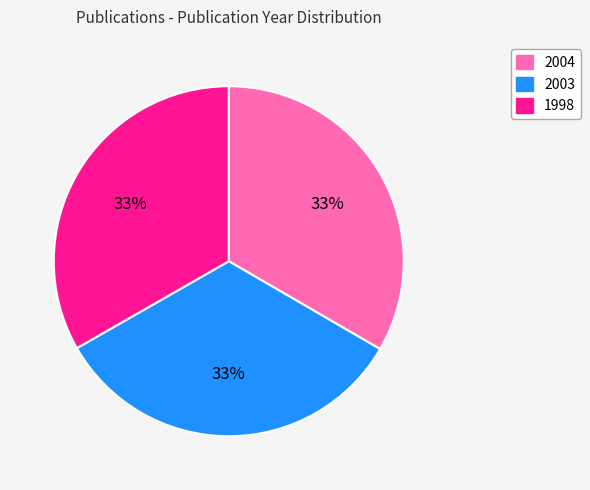

Combined, do 2003 and 2004 account for over 50%?

Yes